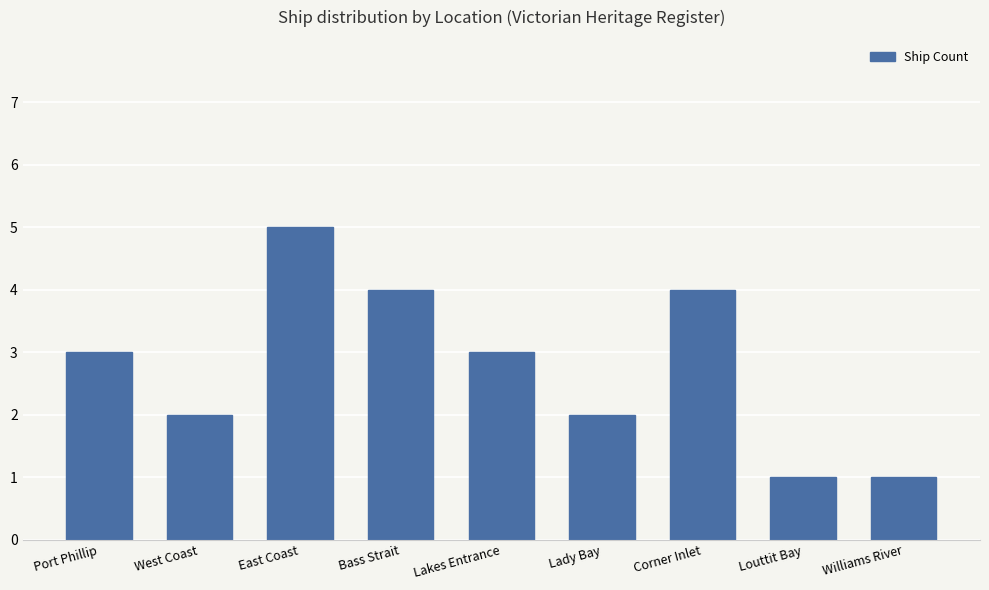

Is it true that the value at Port Phillip is 3?

True